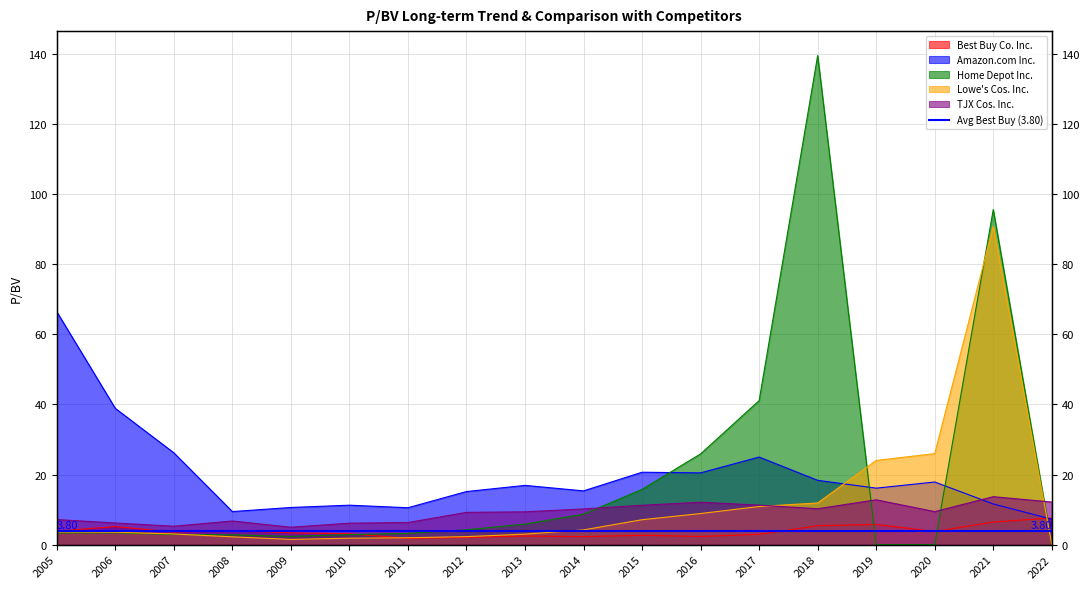

How many data points in Lowe's Cos. Inc. are less than 3?

7